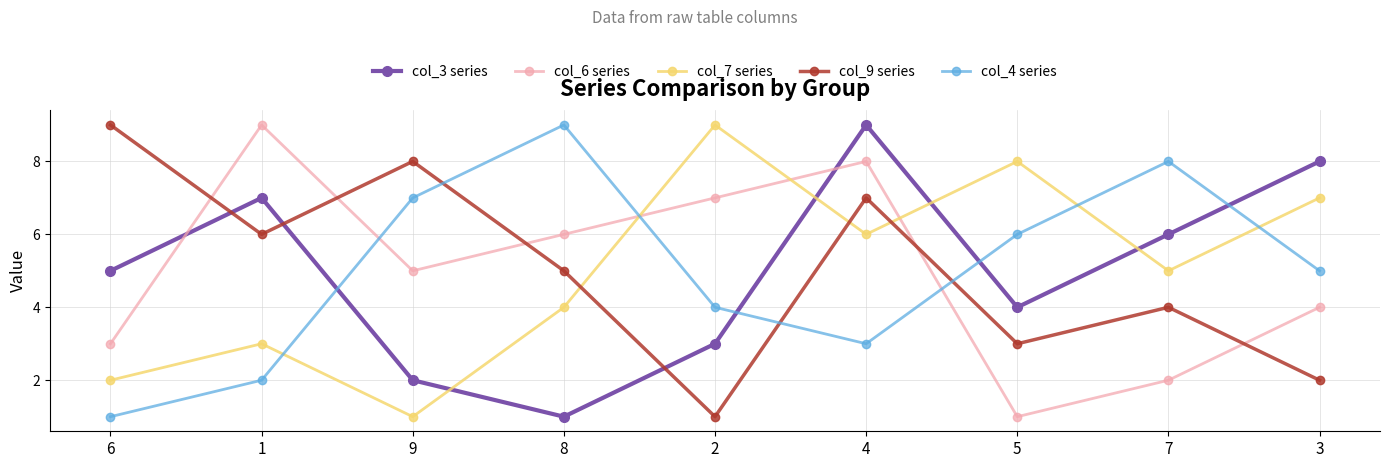

In col_6 series, how many points are higher than both neighbors (excluding endpoints)?

2